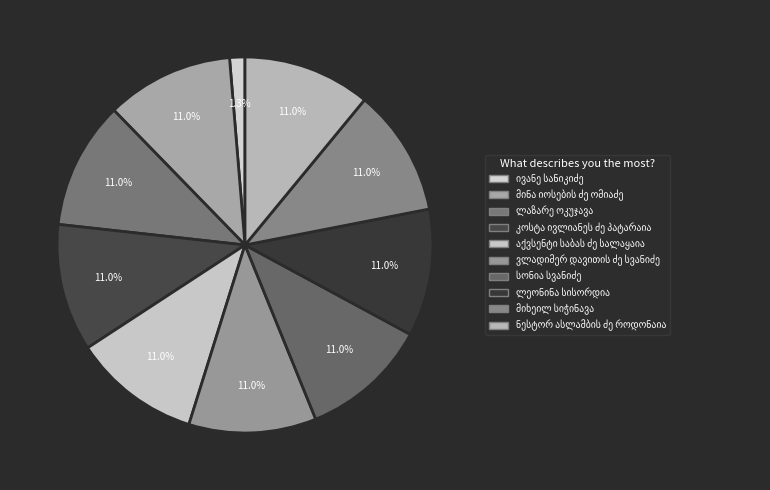

What is the largest slice in the pie chart?

მინა იოსების ძე ომიაძე